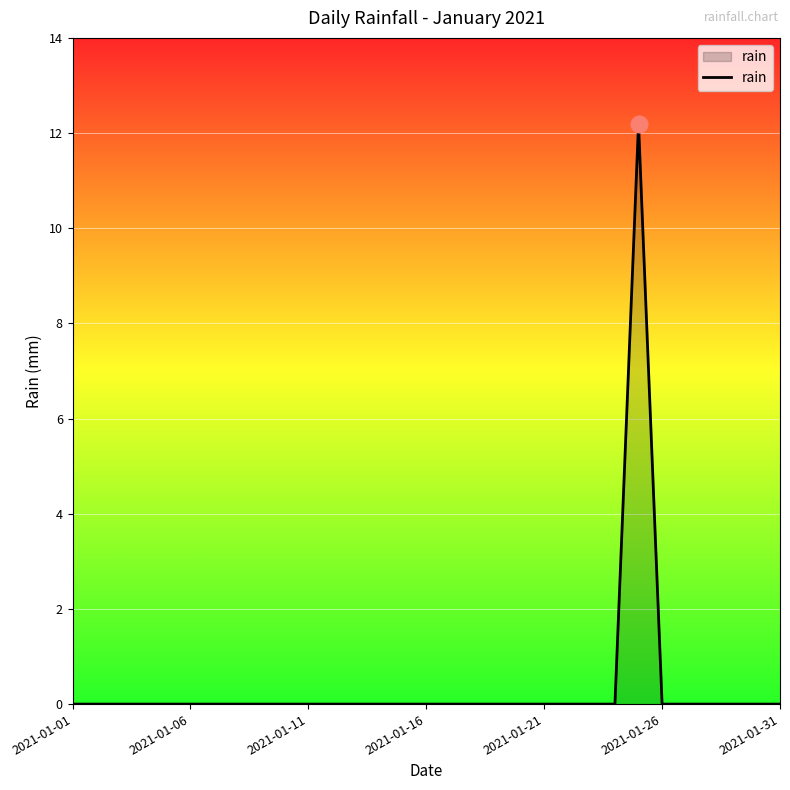

What is the difference between the maximum and minimum values?

12.2